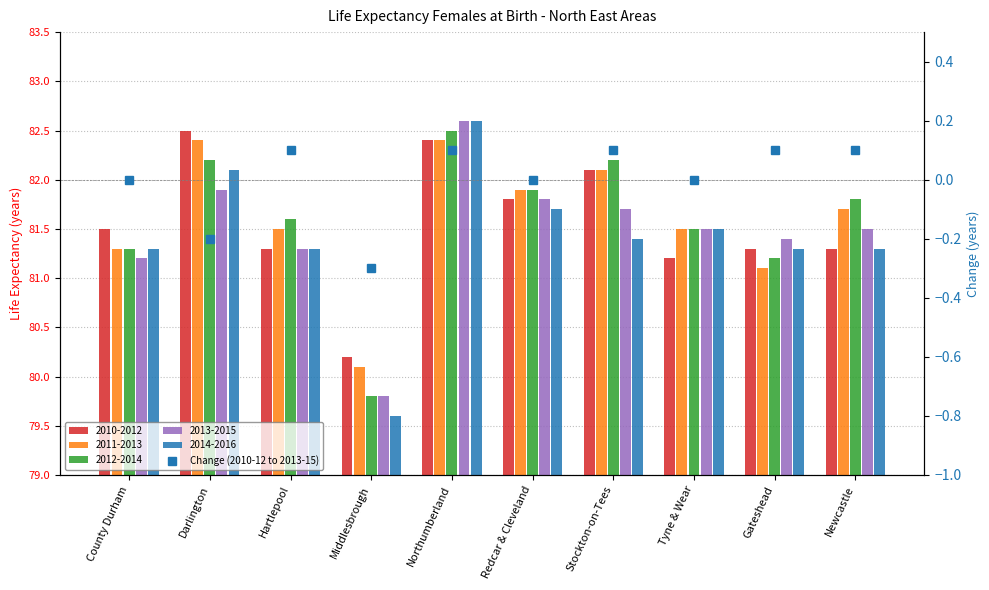

Between Middlesbrough and County Durham, which is larger?

County Durham